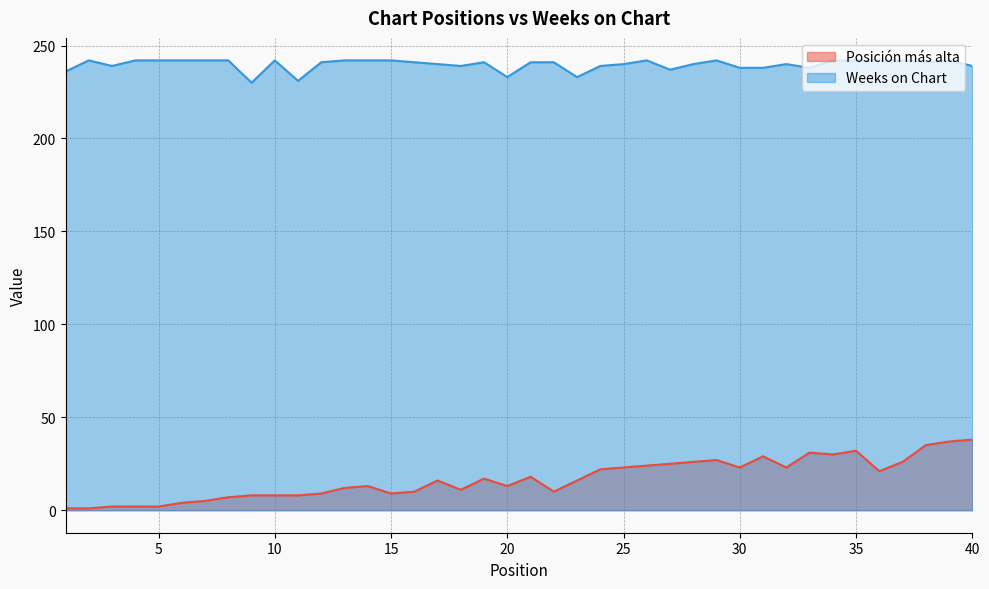

Count the number of data series in this chart.

2